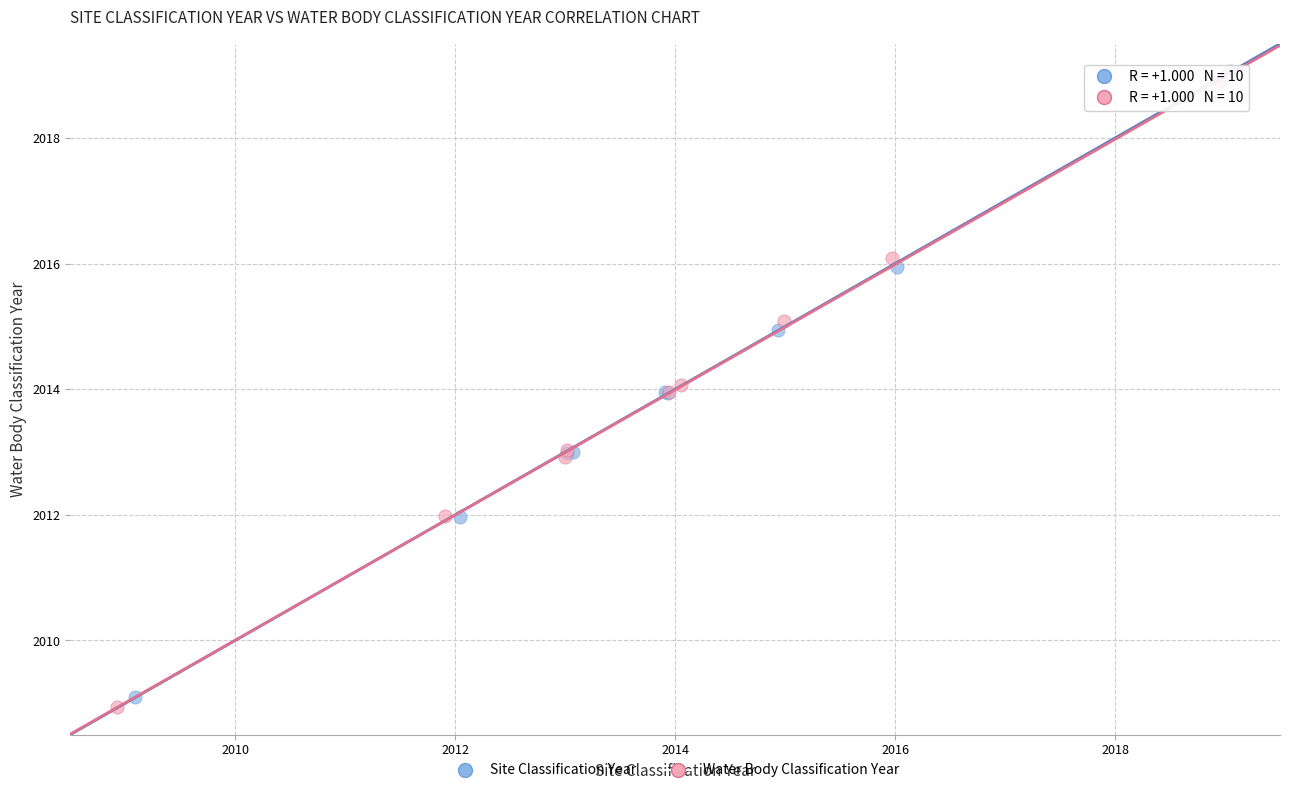

Which series has the widest spread of Y values?

Water Body Classification Year